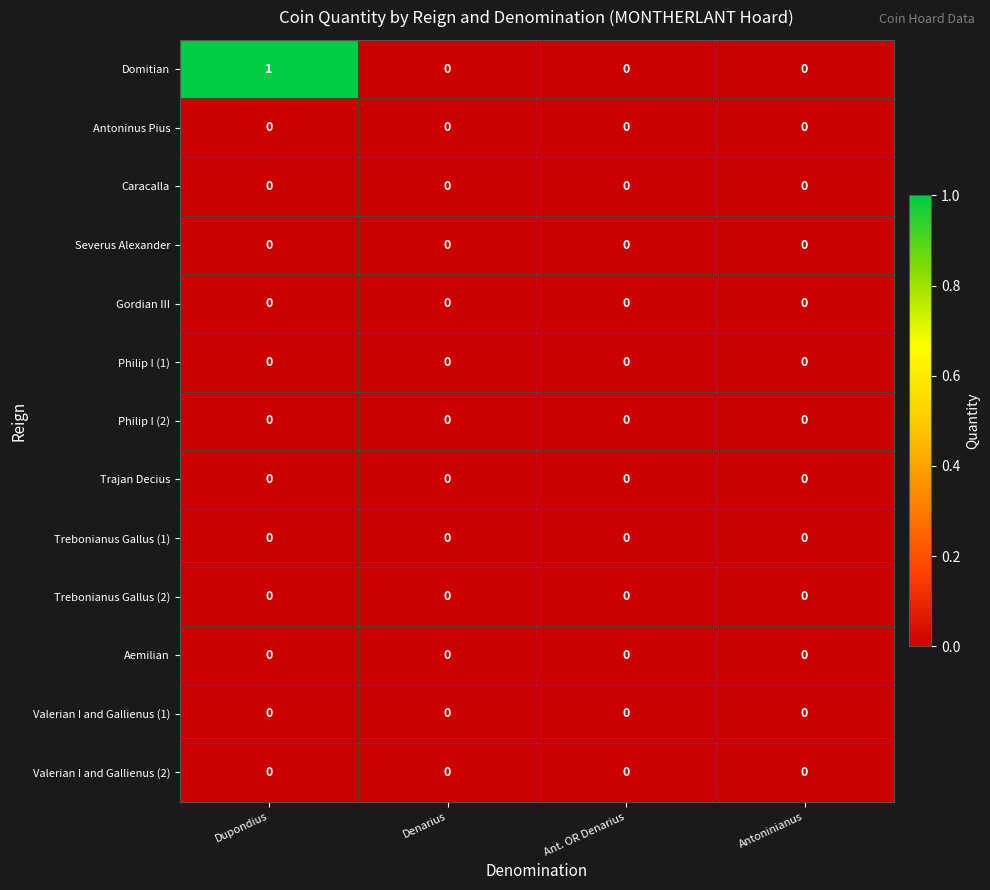

What is the maximum value shown in the chart?

1